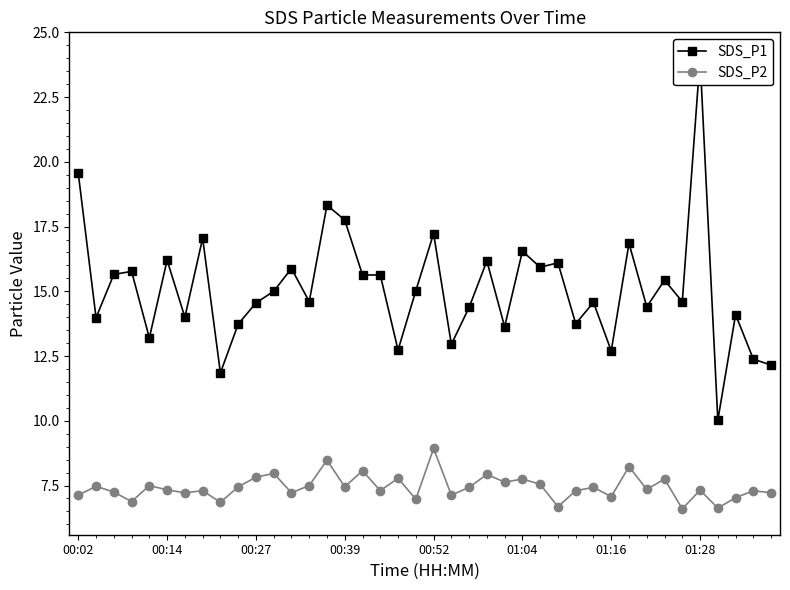

What is the maximum value for SDS_P2?

8.9